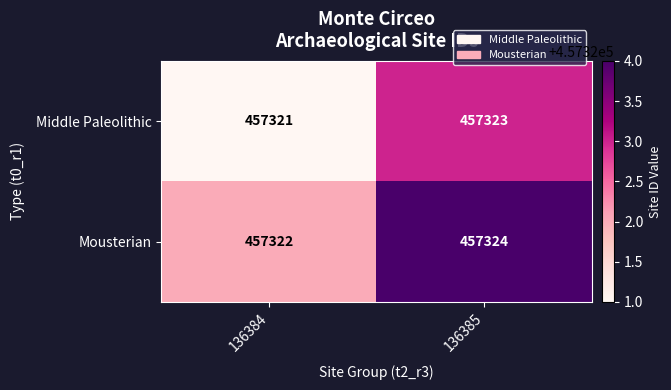

What is the greatest value displayed?

457324